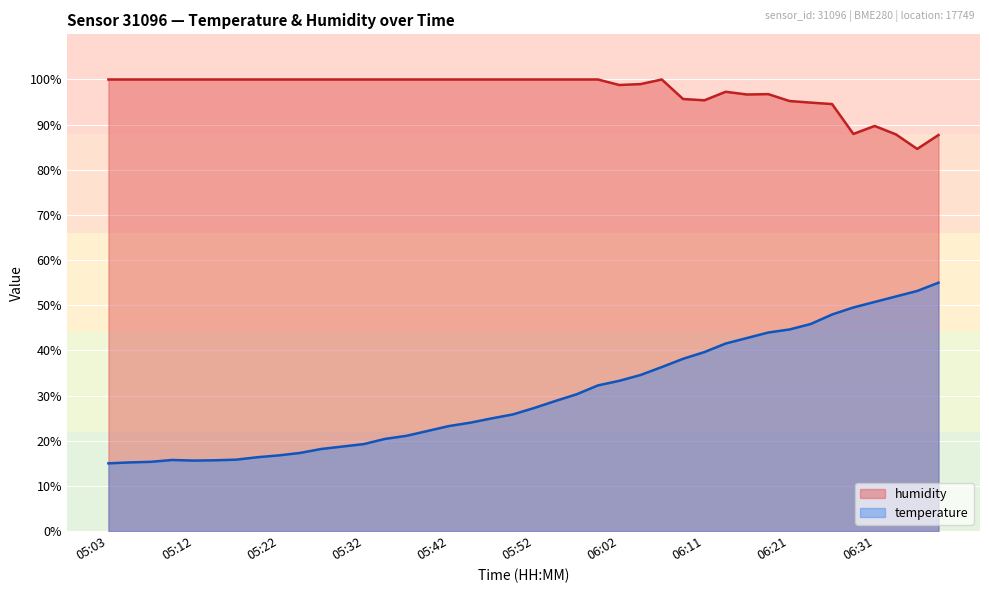

What is the sum of all humidity values?

3902.0